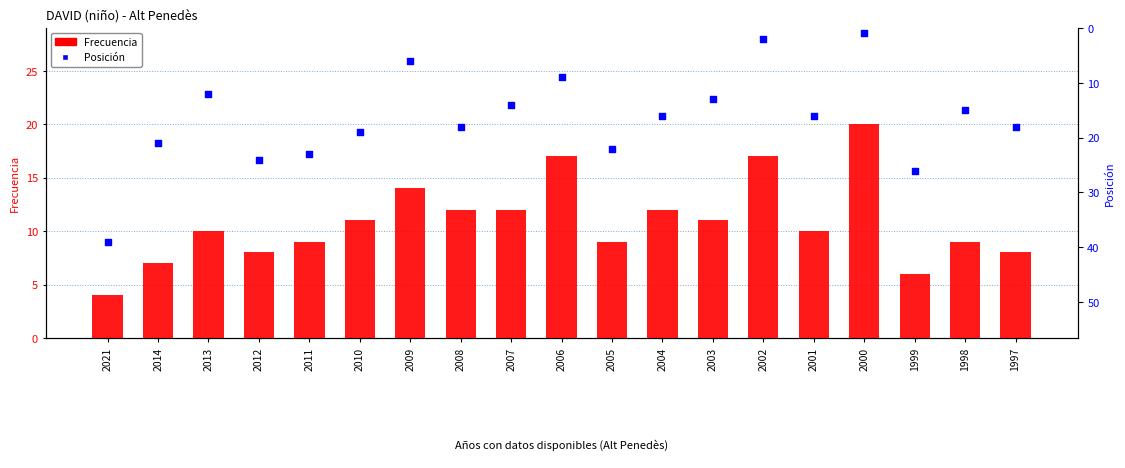

What are all the series names shown in the legend?

Frecuencia, Posición